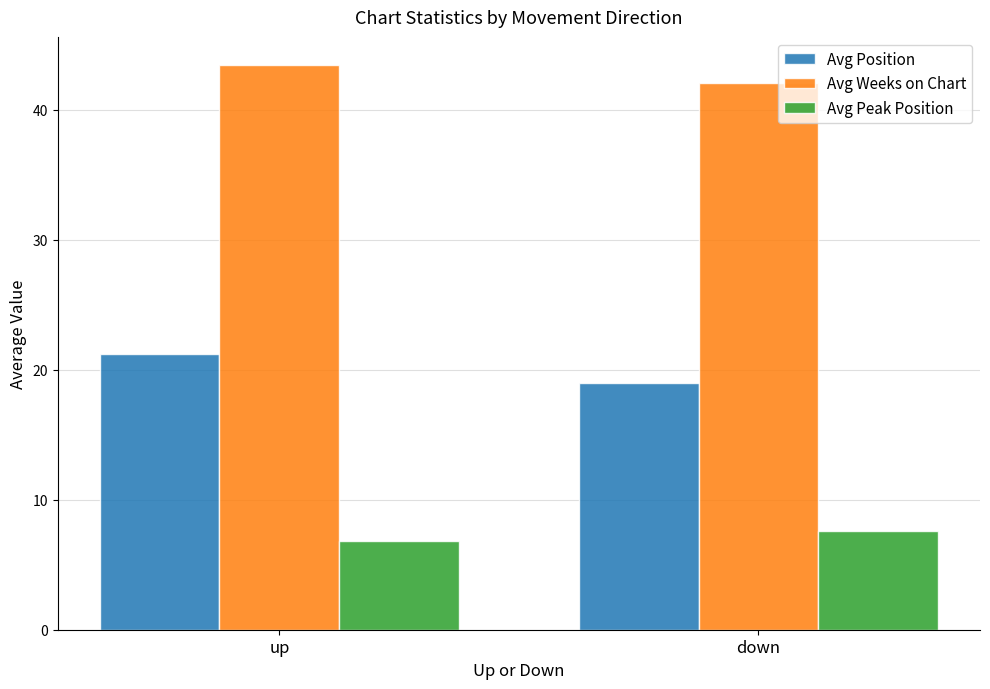

What is the maximum value shown in the chart?

43.4